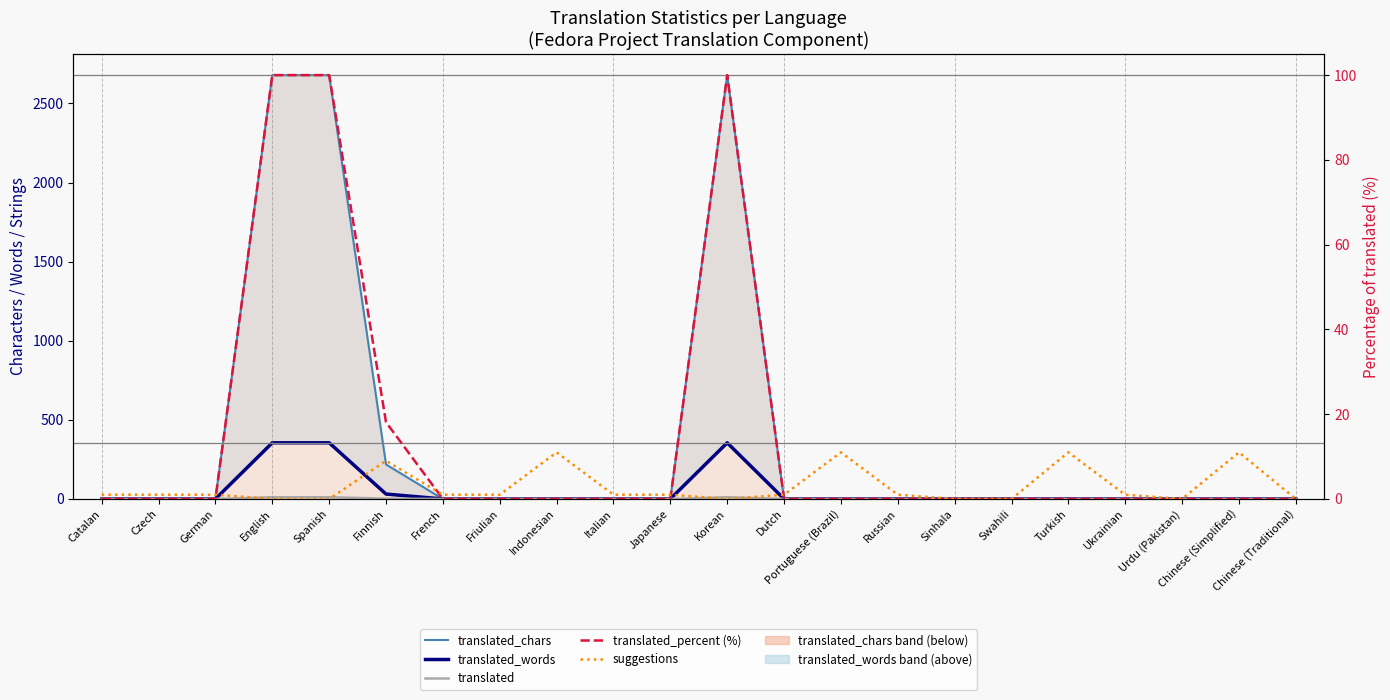

How many distinct data groups are displayed?

5